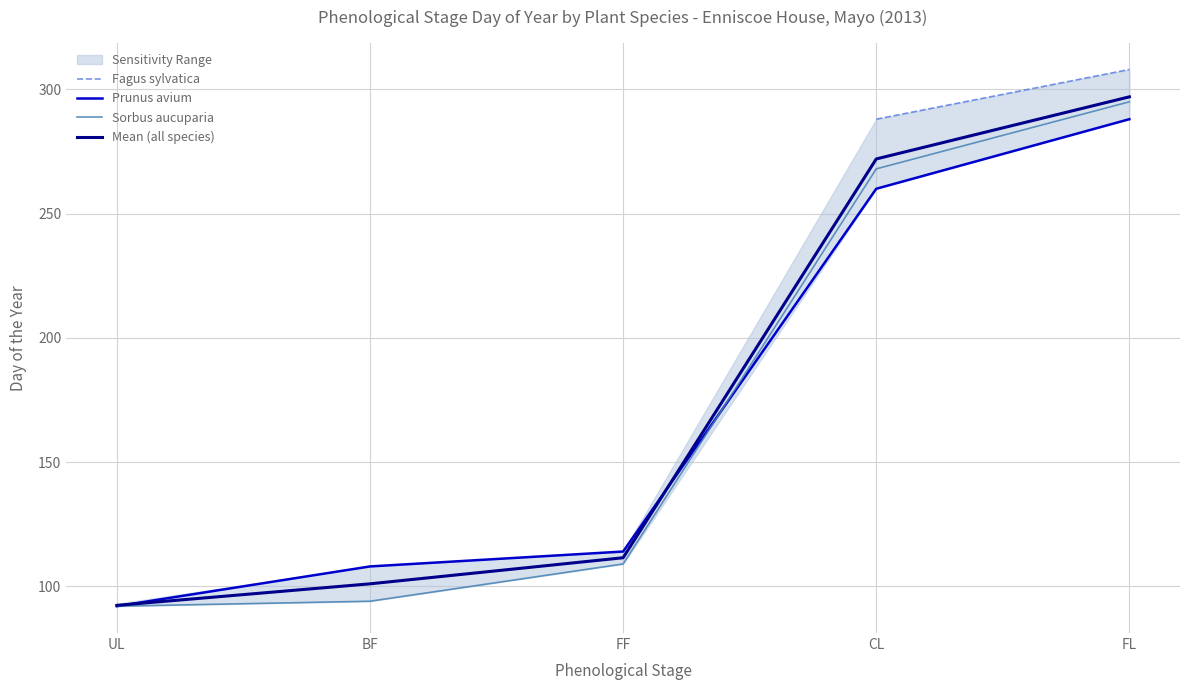

Which category has the highest value in the Mean (all species) series?

FL